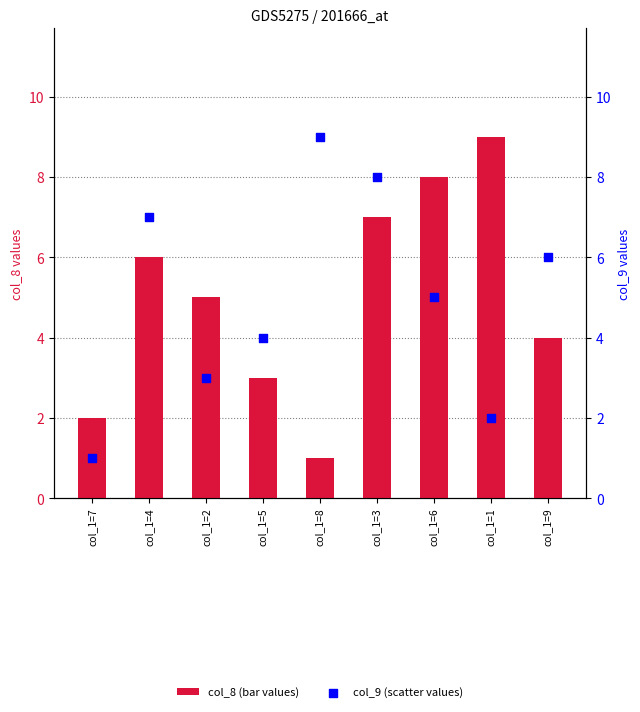

Which series has the largest total across all categories?

col_8 (bar values)